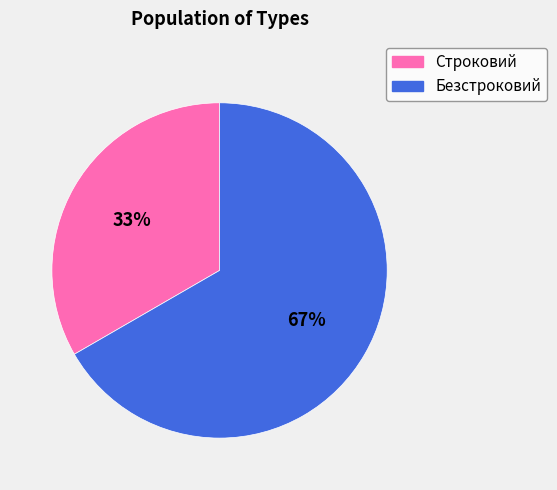

Which category has the smallest portion of the pie?

Строковий